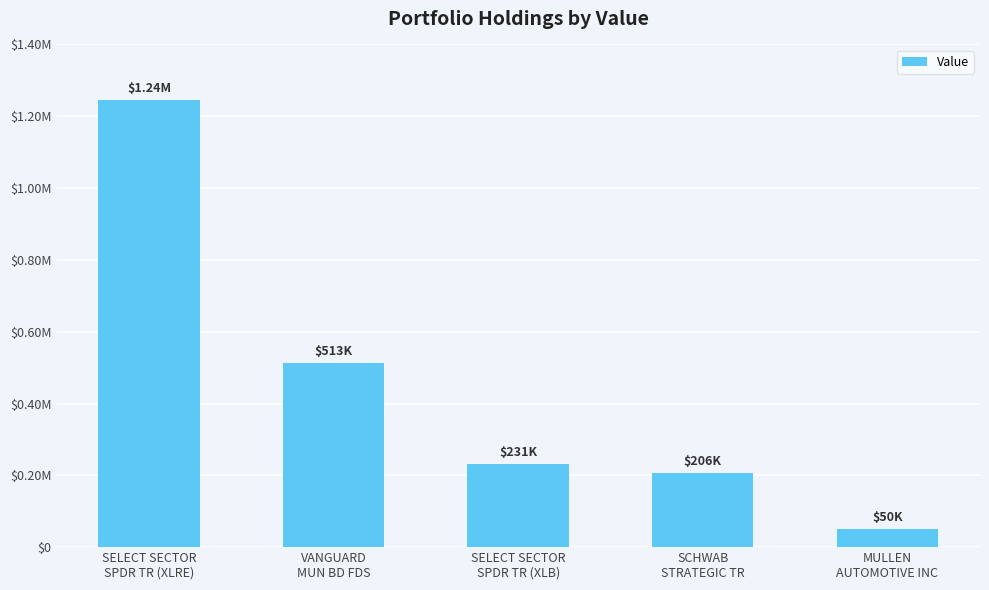

The value at SCHWAB
STRATEGIC TR is 206000. True or false?

True